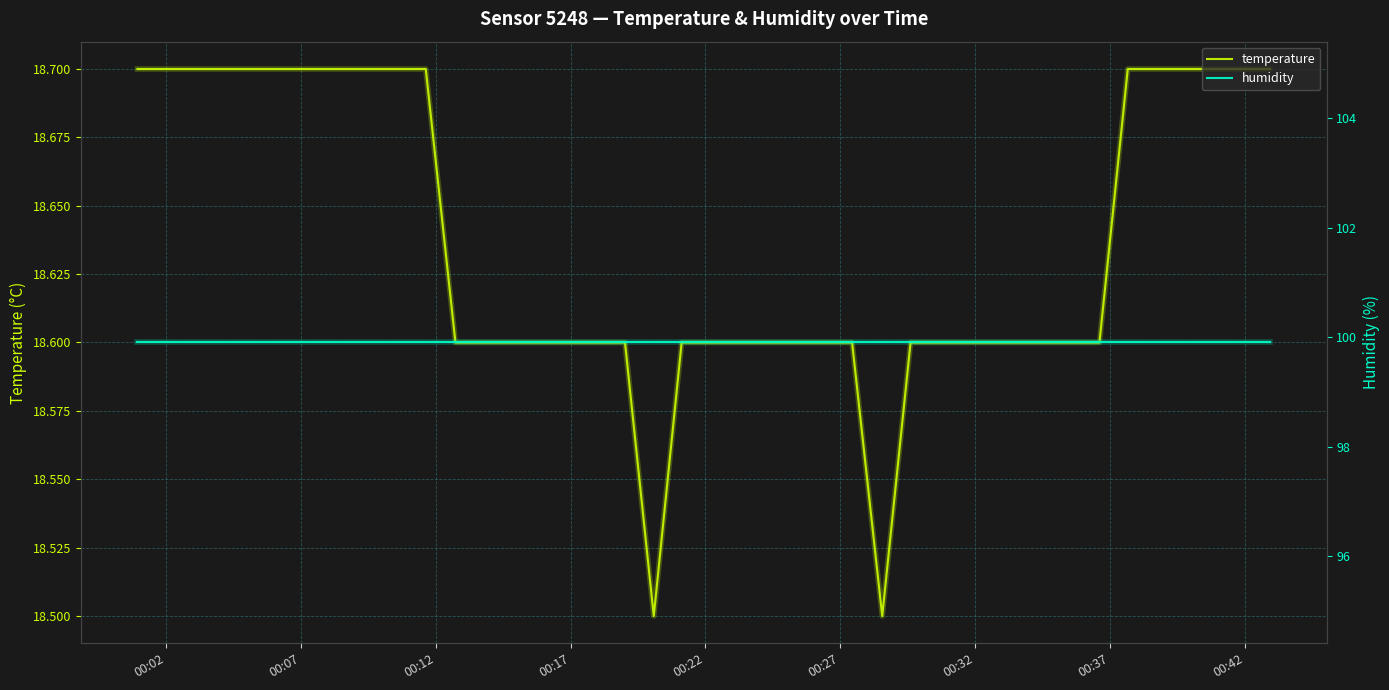

What is the lowest value of the temperature series?

18.5